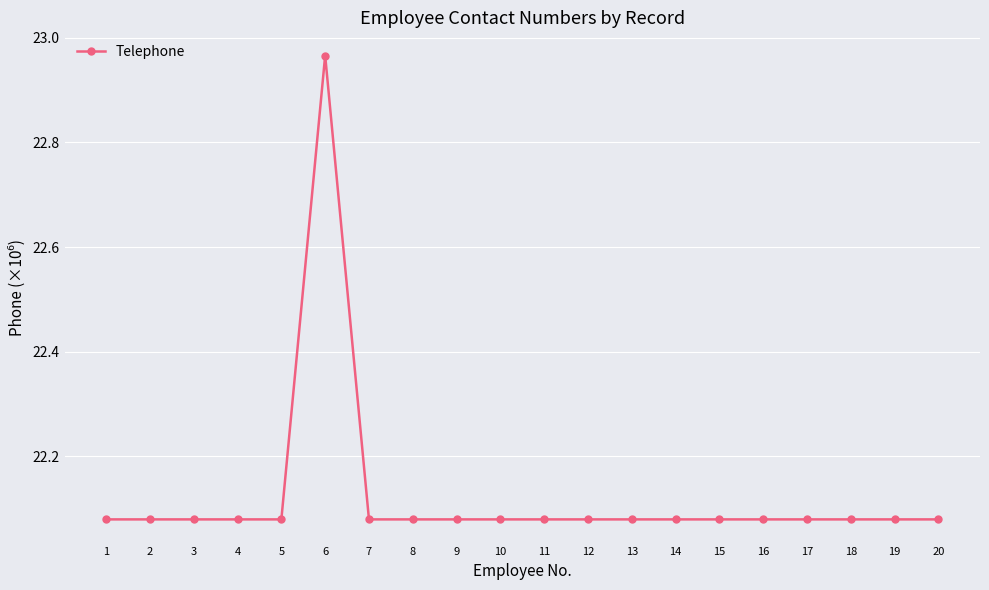

Approximately how many times larger is the value at 16 compared to 11?

1.0